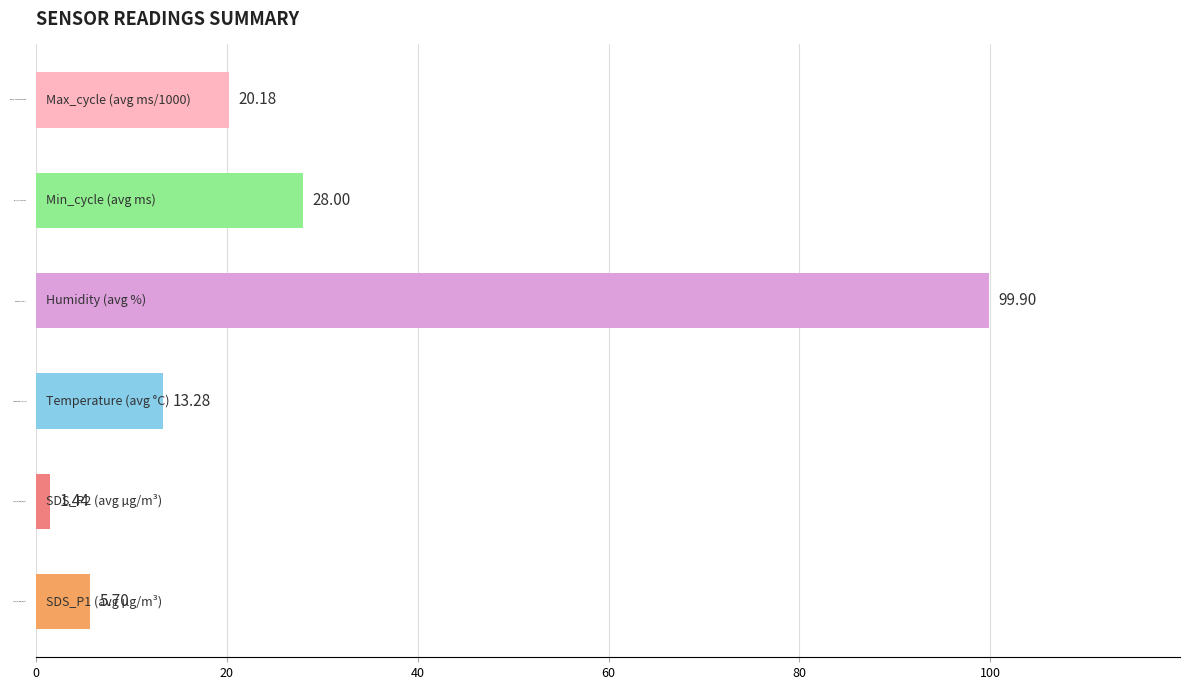

How many bars are there in total?

6